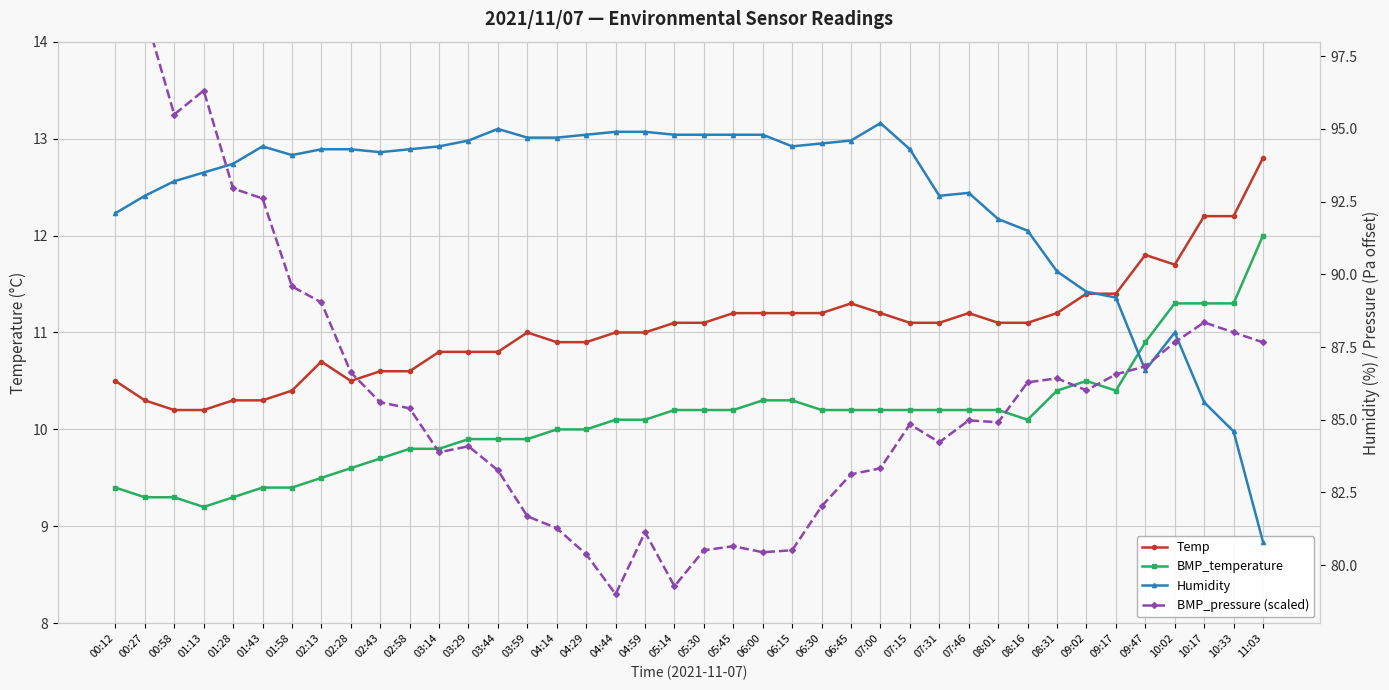

What is the label of the 5th point from the left?

01:28